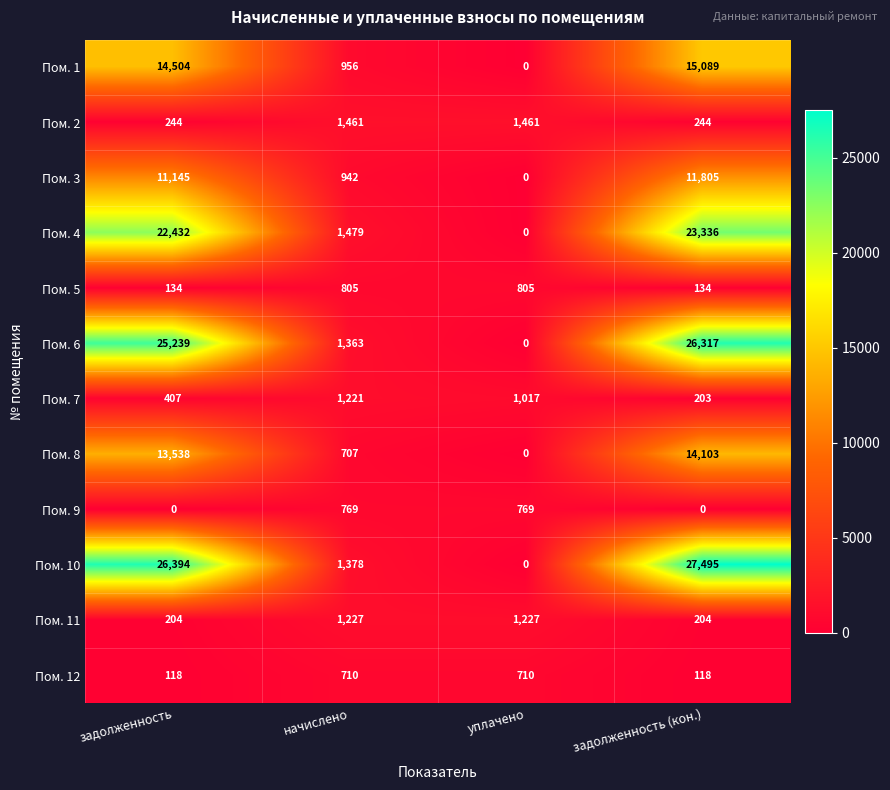

What is the average value of the Пом. 5 series?

470